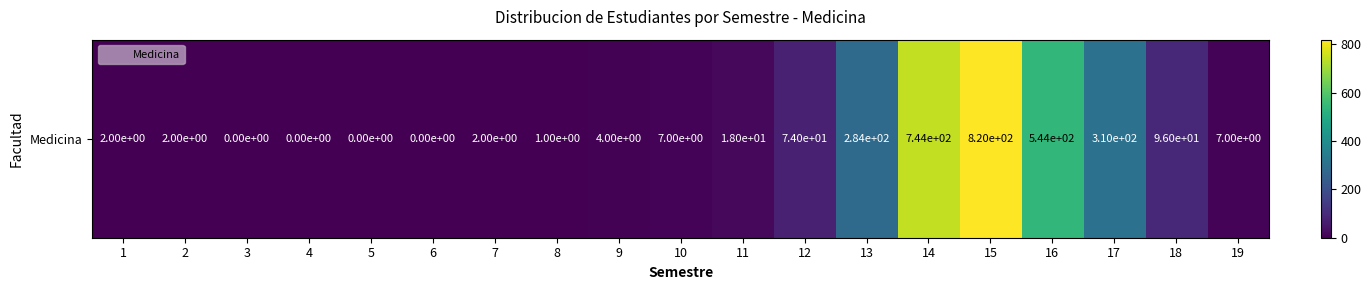

What is the approximate value at 13?

284